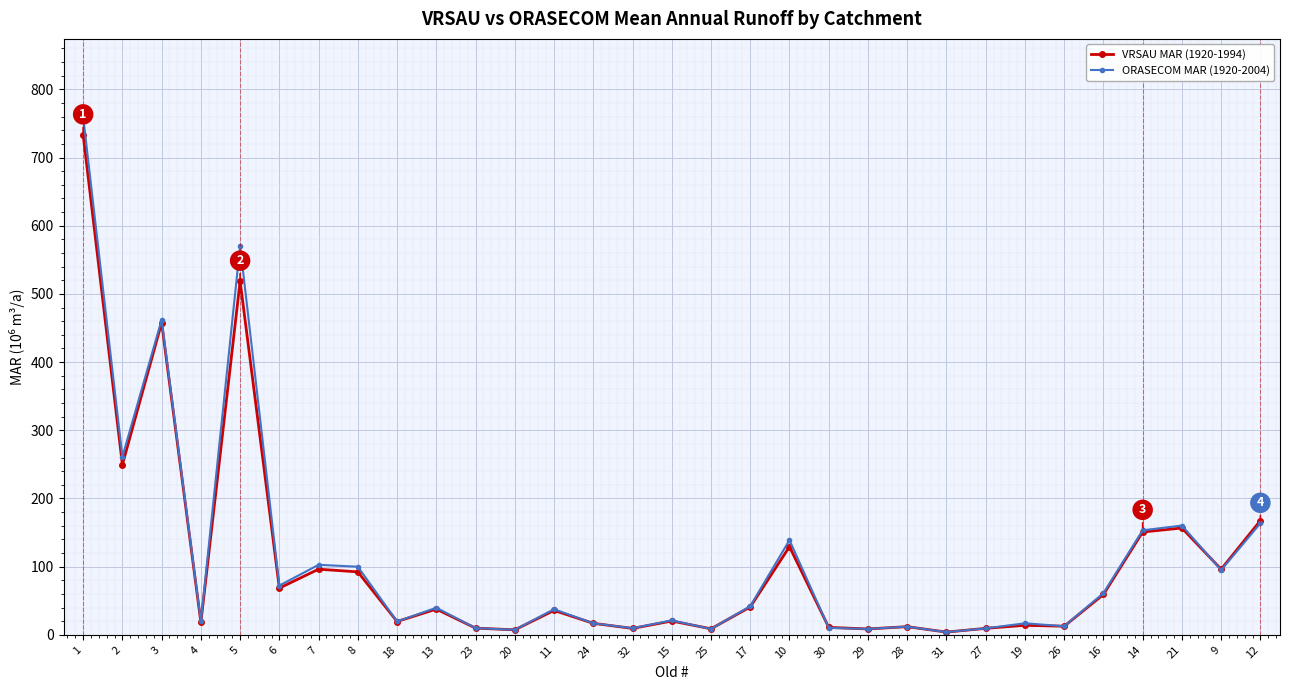

The value of ORASECOM MAR (1920-2004) at 1 is 410.5. True or false?

False